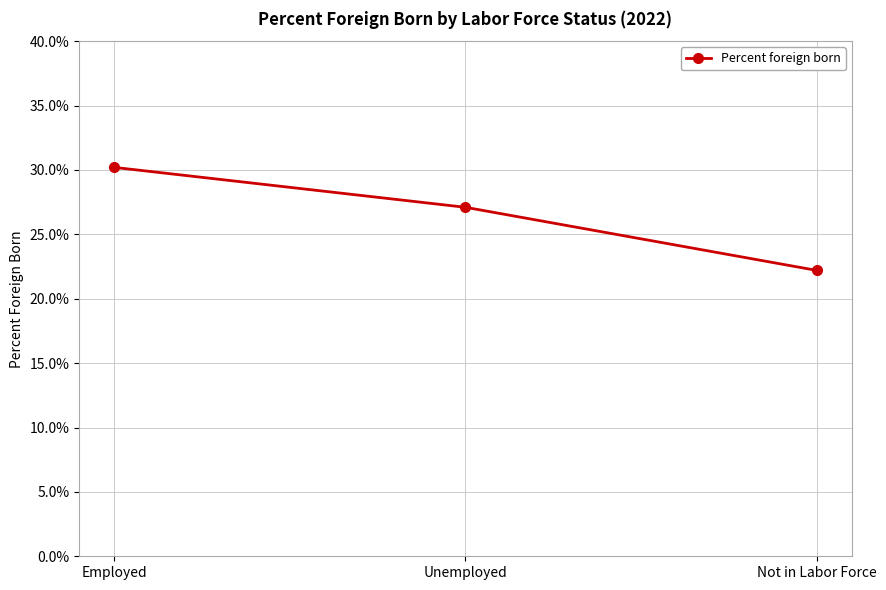

What is the maximum value shown in the chart?

0.3